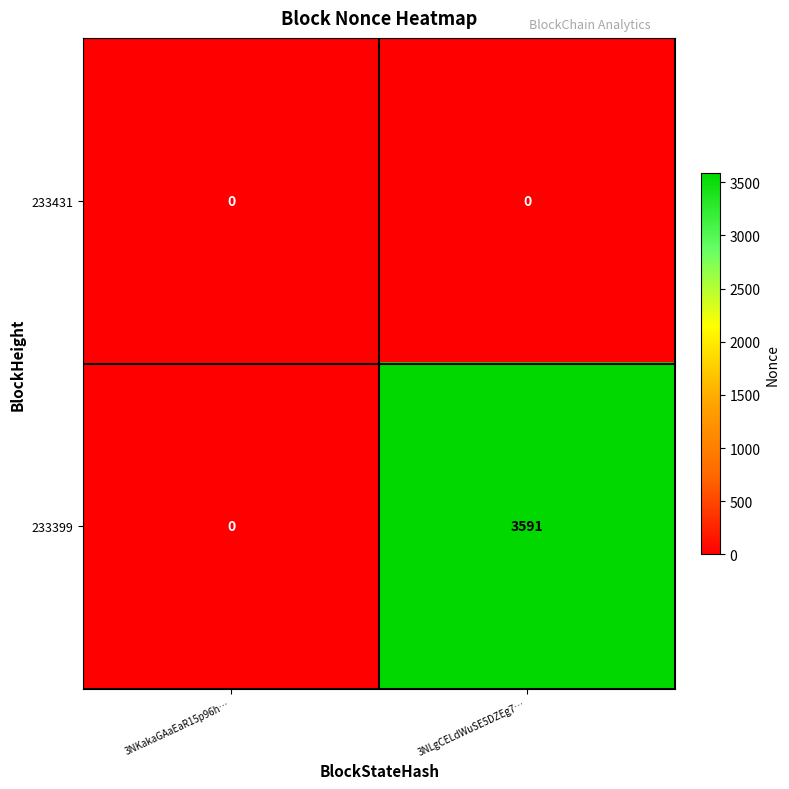

Rank the series by their maximum value, from lowest to highest.

233431, 233399